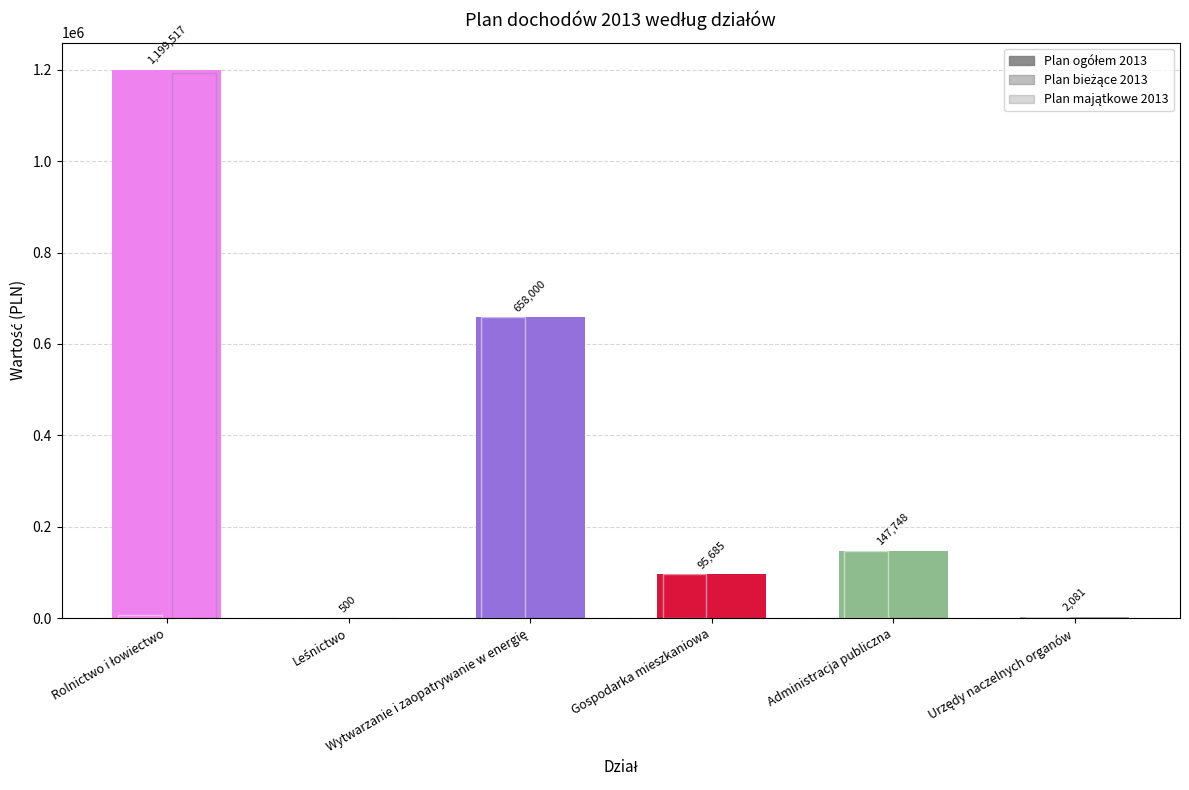

List the labels in order of Plan ogółem 2013 value, smallest first.

Leśnictwo, Urzędy naczelnych organów, Gospodarka mieszkaniowa, Administracja publiczna, Wytwarzanie i zaopatrywanie w energię, Rolnictwo i łowiectwo